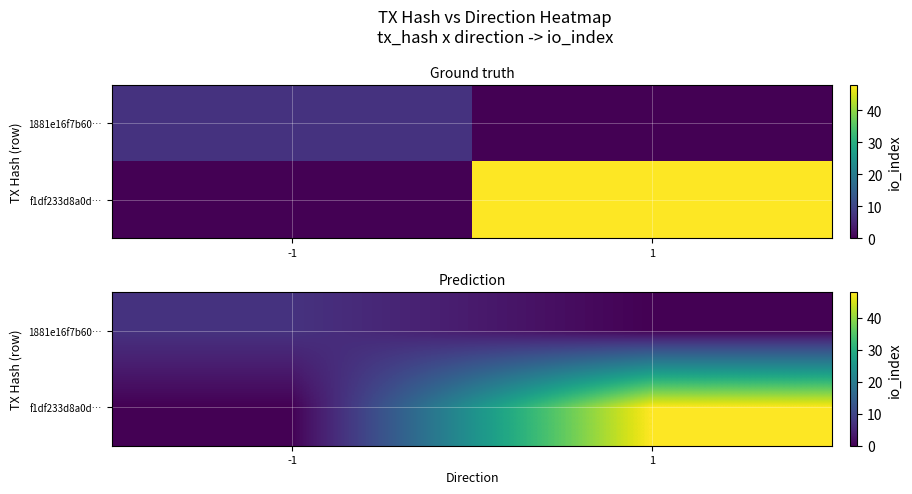

At which category is the sum across all series the highest?

1